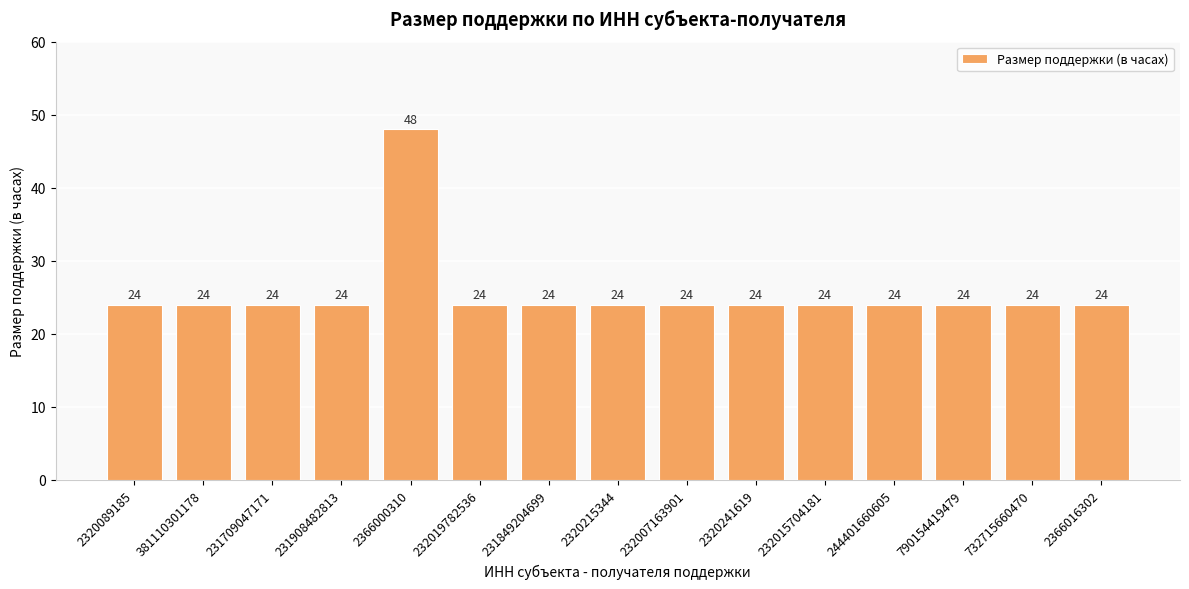

What position from the right is 790154419479?

3